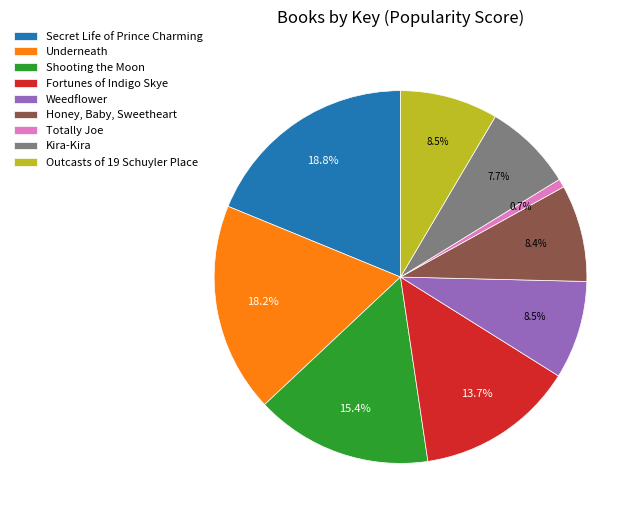

What is the ratio of the value at Kira-Kira to the value at Weedflower?

0.9